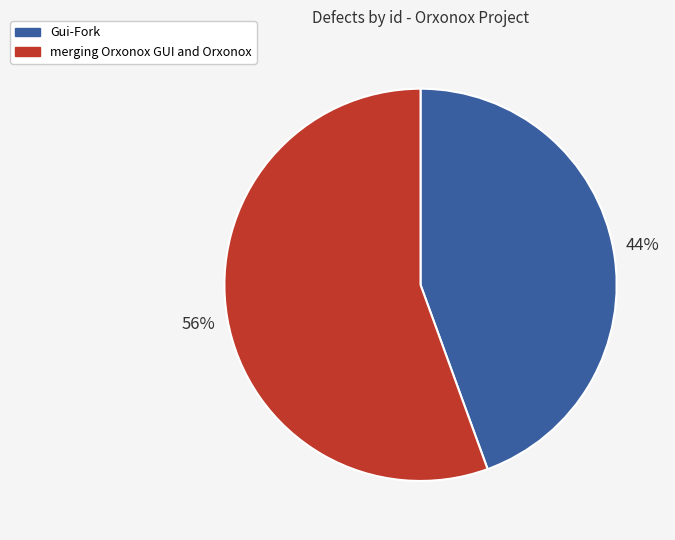

Is the sum of merging Orxonox GUI and Orxonox and Gui-Fork greater than half?

Yes